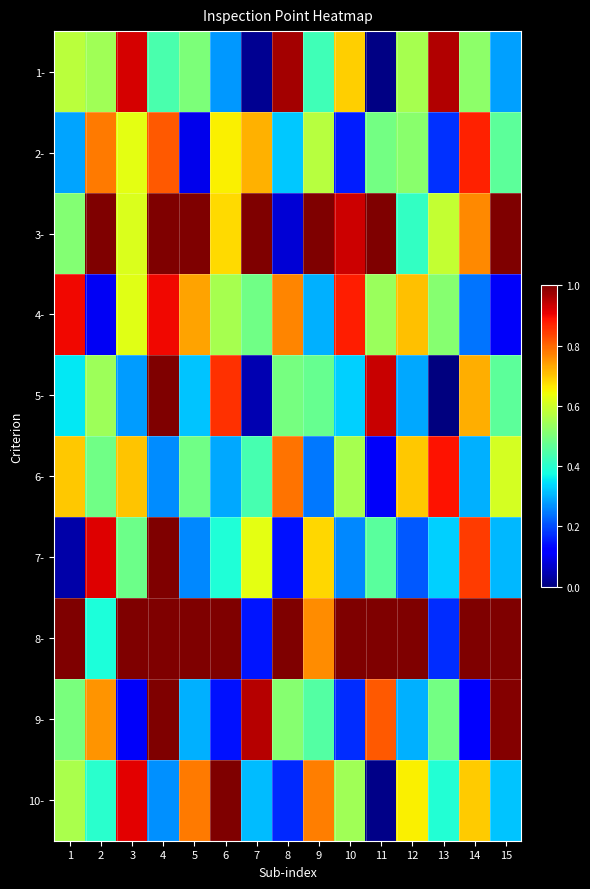

Reading left to right, transcribe all the data shown in this chart.

1-: 1=0.6	2=0.5	3=0.9	4=0.4	5=0.5	6=0.3	7=0.0	8=1.0	9=0.4	10=0.7	11=0.0	12=0.6	13=1.0	14=0.5	15=0.3
2-: 1=0.3	2=0.8	3=0.6	4=0.8	5=0.1	6=0.7	7=0.7	8=0.3	9=0.6	10=0.2	11=0.5	12=0.5	13=0.2	14=0.9	15=0.5
3-: 1=0.5	2=1.0	3=0.6	4=1.0	5=1.0	6=0.7	7=1.0	8=0.1	9=1.0	10=0.9	11=1.0	12=0.4	13=0.6	14=0.8	15=1.0
4-: 1=0.9	2=0.1	3=0.6	4=0.9	5=0.7	6=0.6	7=0.5	8=0.8	9=0.3	10=0.9	11=0.5	12=0.7	13=0.5	14=0.2	15=0.1
5-: 1=0.4	2=0.5	3=0.3	4=1.0	5=0.3	6=0.9	7=0.0	8=0.5	9=0.5	10=0.3	11=0.9	12=0.3	13=0.0	14=0.7	15=0.5
6-: 1=0.7	2=0.5	3=0.7	4=0.3	5=0.5	6=0.3	7=0.4	8=0.8	9=0.2	10=0.6	11=0.1	12=0.7	13=0.9	14=0.3	15=0.6
7-: 1=0.0	2=0.9	3=0.5	4=1.0	5=0.3	6=0.4	7=0.6	8=0.1	9=0.7	10=0.3	11=0.5	12=0.2	13=0.3	14=0.8	15=0.3
8-: 1=1.0	2=0.4	3=1.0	4=1.0	5=1.0	6=1.0	7=0.1	8=1.0	9=0.8	10=1.0	11=1.0	12=1.0	13=0.2	14=1.0	15=1.0
9-: 1=0.5	2=0.8	3=0.1	4=1.0	5=0.3	6=0.1	7=1.0	8=0.5	9=0.5	10=0.2	11=0.8	12=0.3	13=0.5	14=0.1	15=1.0
10-: 1=0.6	2=0.4	3=0.9	4=0.3	5=0.8	6=1.0	7=0.3	8=0.2	9=0.8	10=0.5	11=0.0	12=0.7	13=0.4	14=0.7	15=0.3